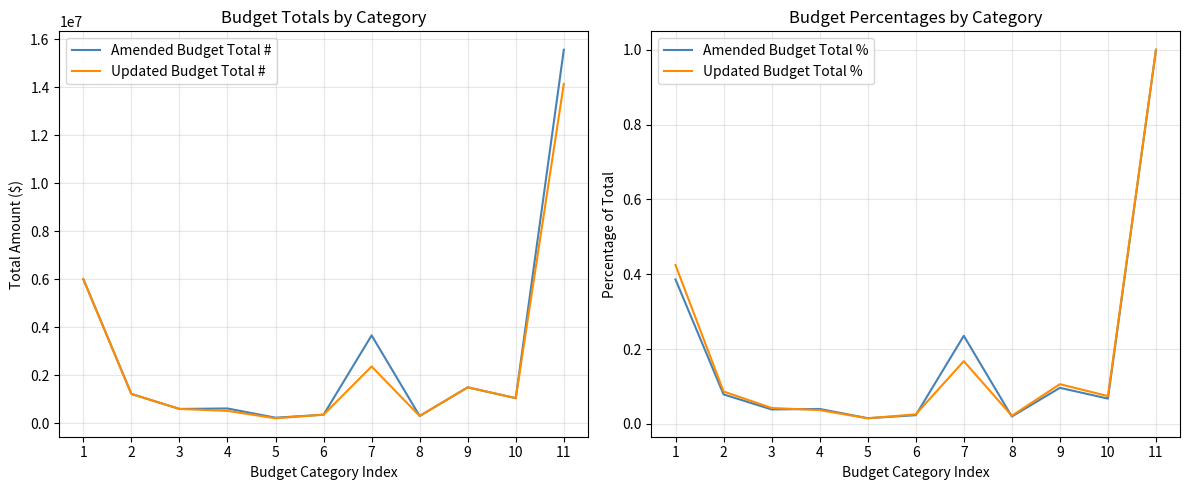

The Updated Budget Total # series shows 96999.7 at 5. True or false?

False